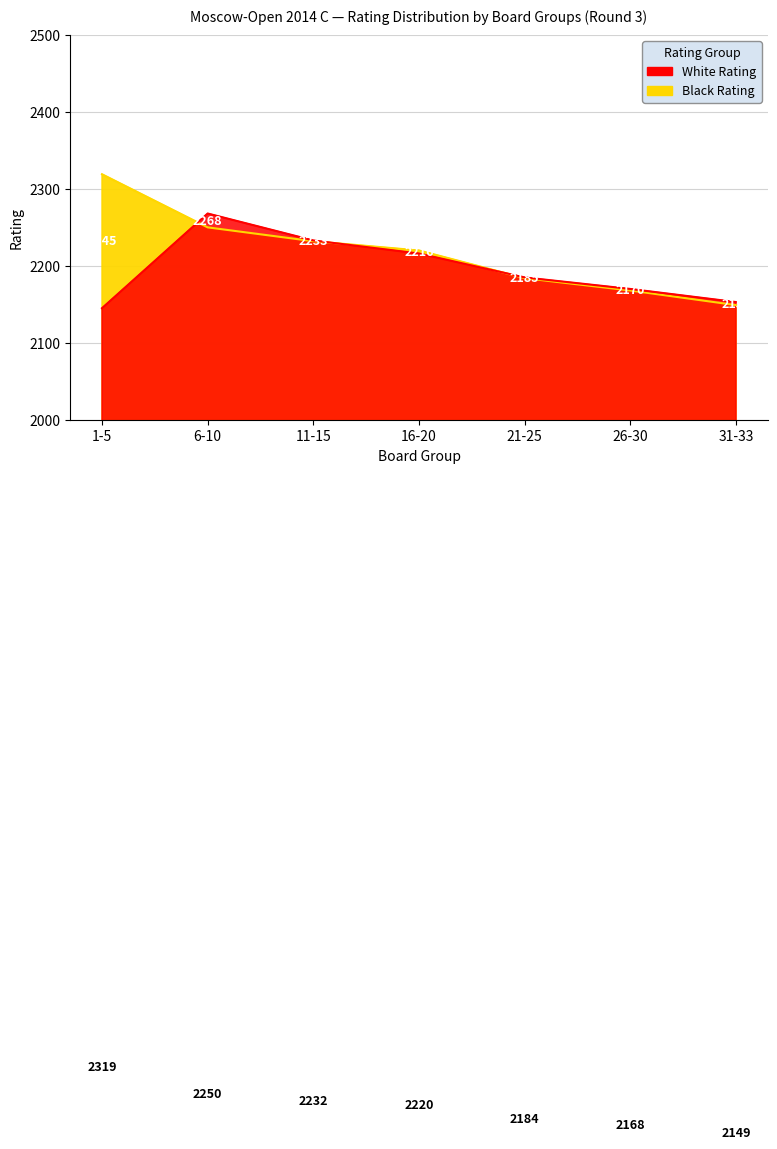

How many data points does each series have?

7